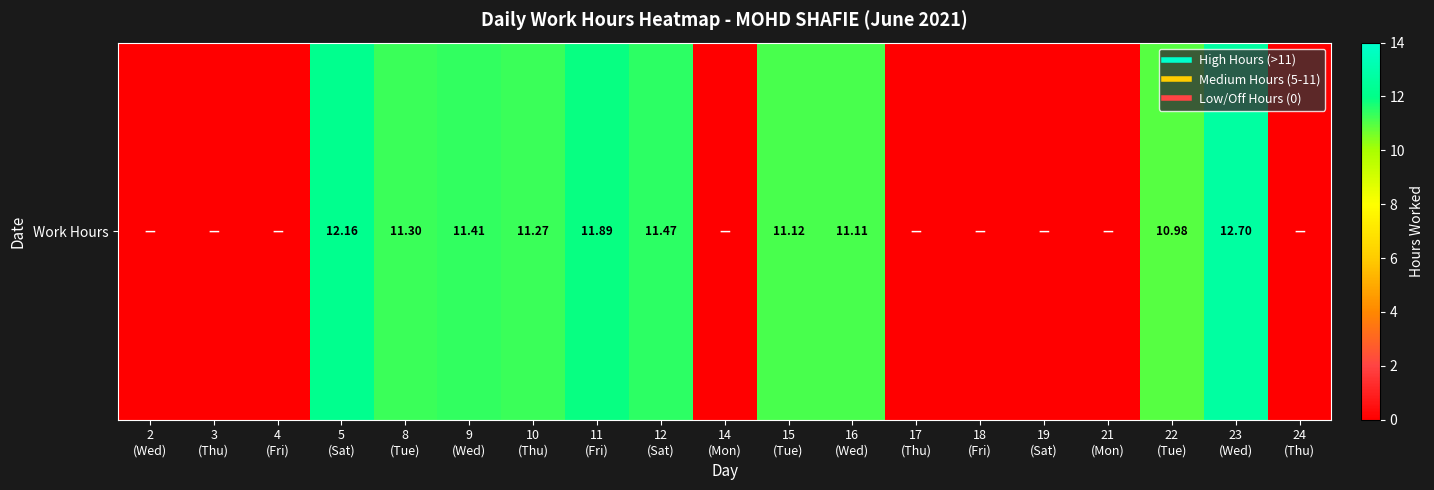

Where does the data first go above 10?

5
(Sat)